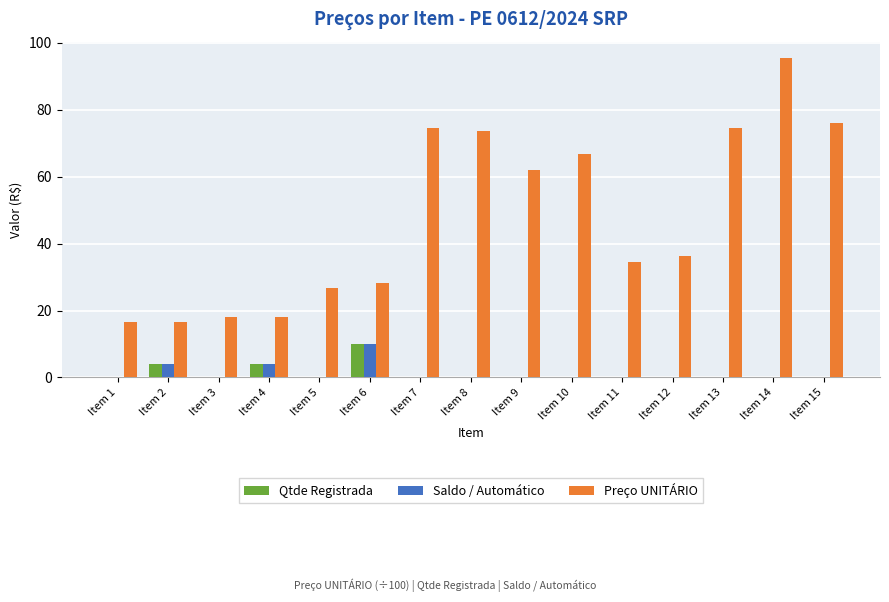

Which series has the largest total across all categories?

Preço UNITÁRIO